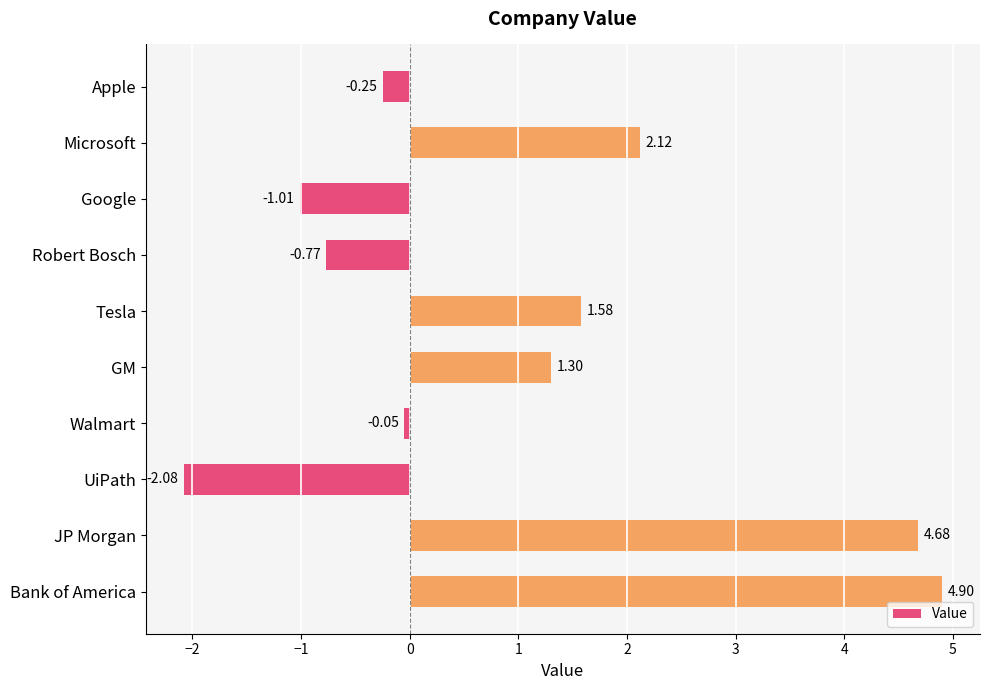

What is the label of the 4th bar from the top?

Robert Bosch